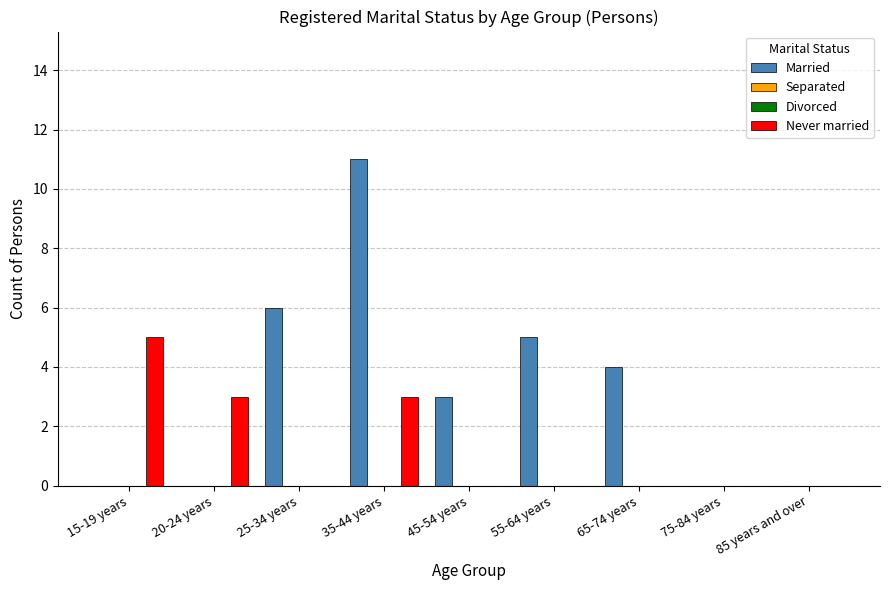

Are the bars grouped side by side (vs. stacked)?

Yes